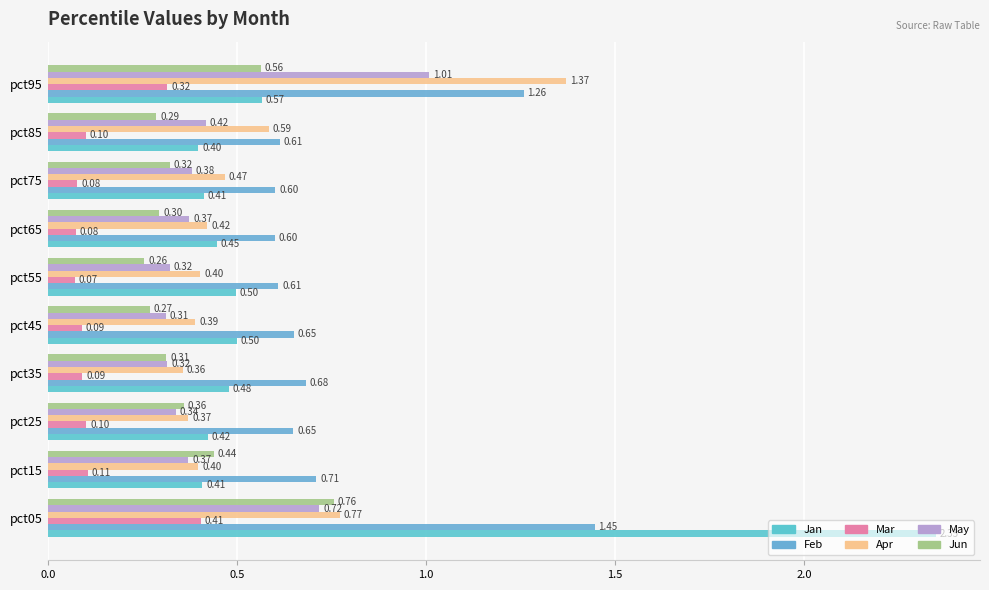

Which category has the lowest value in the May series?

pct45